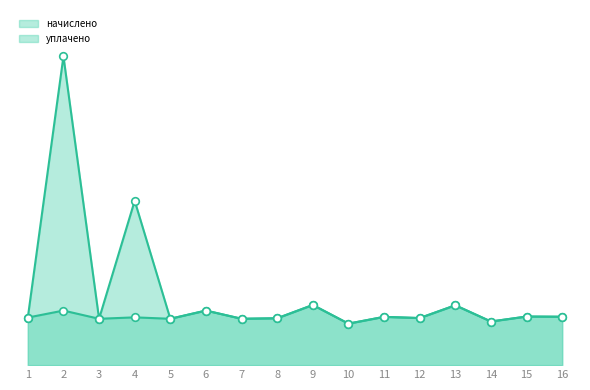

Is the value of начислено at 9 greater than the value of уплачено at 7?

Yes